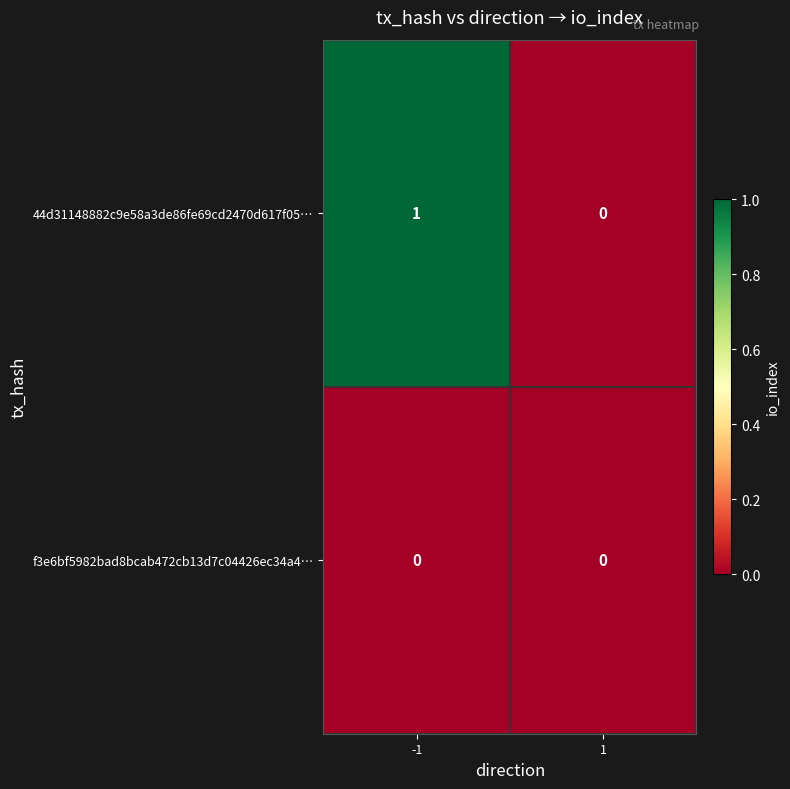

Which series has the largest total across all categories?

44d31148882c9e58a3de86fe69cd2470d617f05…